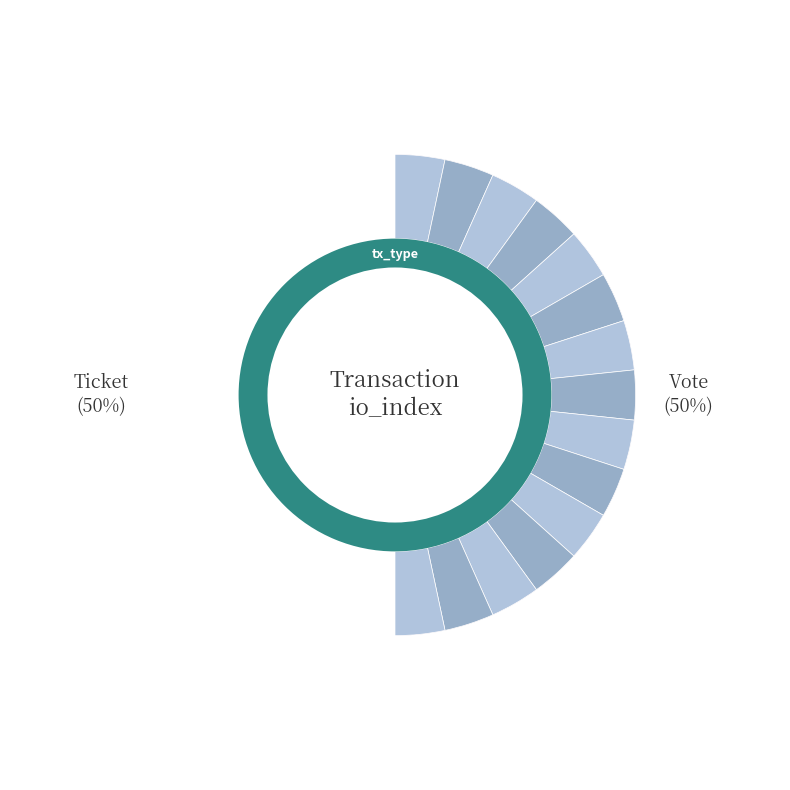

How many segments does this pie chart have?

2